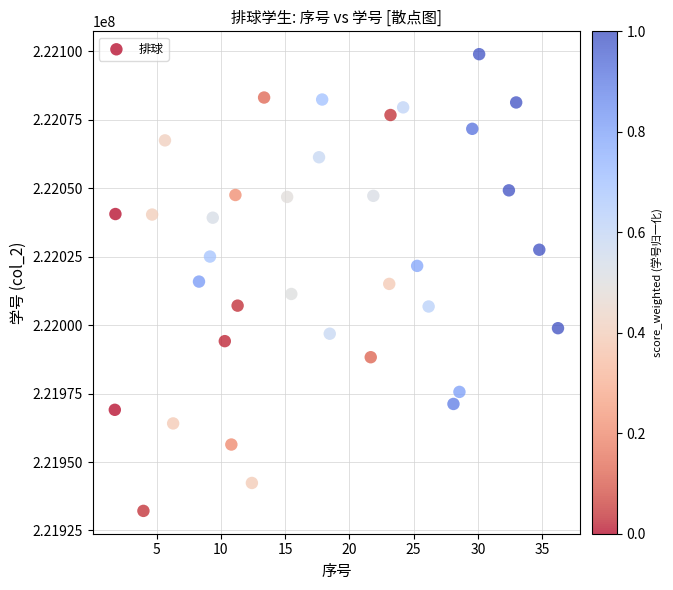

What is the range of Y values (max minus min)?

166768.5